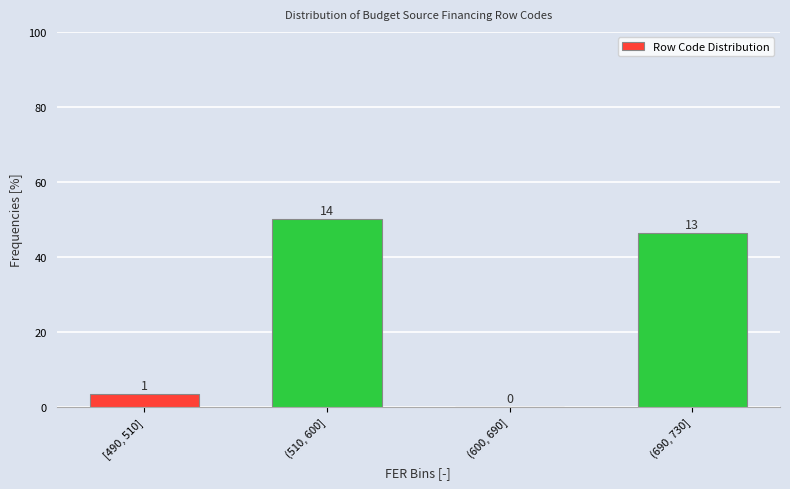

Are the bars horizontal?

No